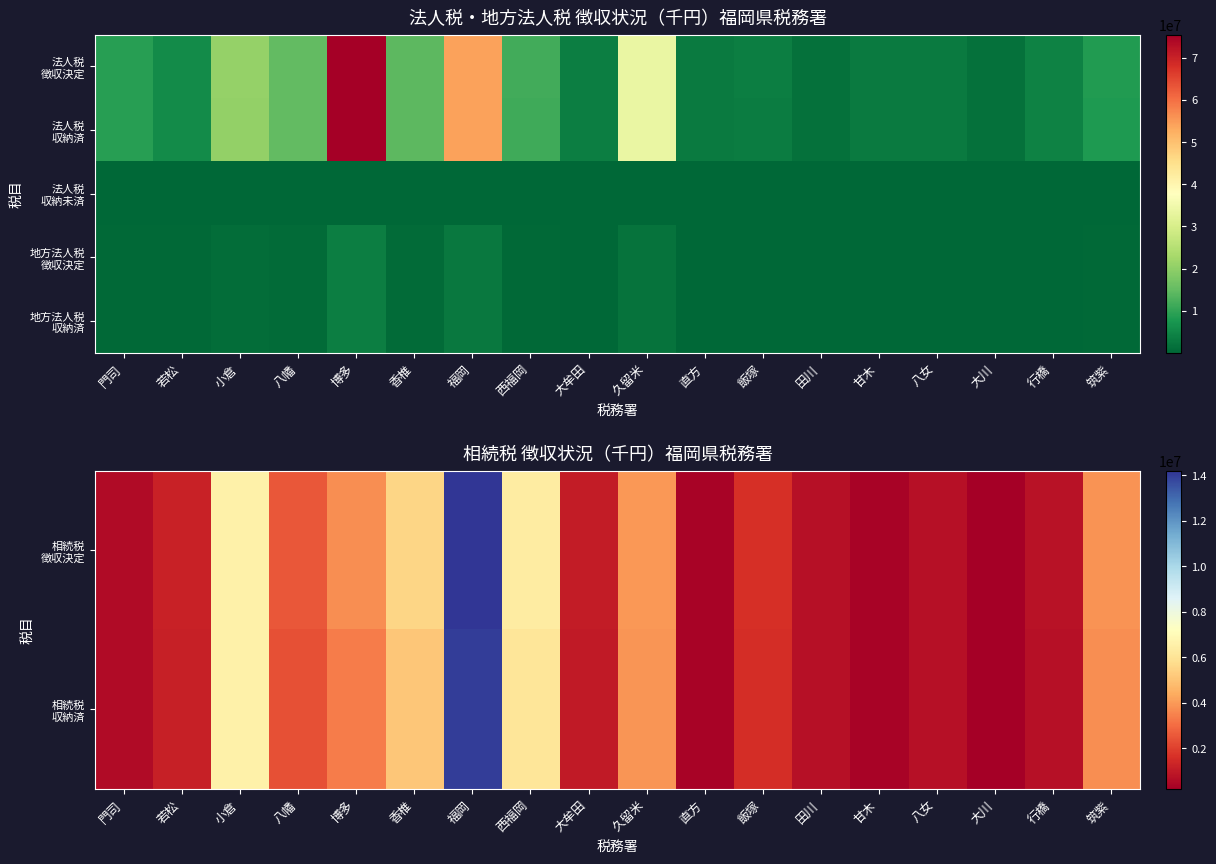

Is it true that 地方法人税 徴収決定 equals 1271602 at 八幡?

False